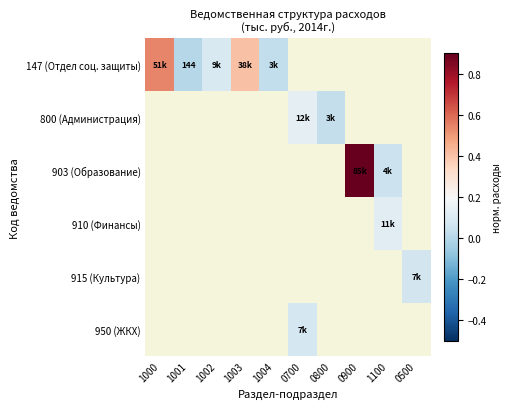

At how many categories does at least one series exceed 0?

10